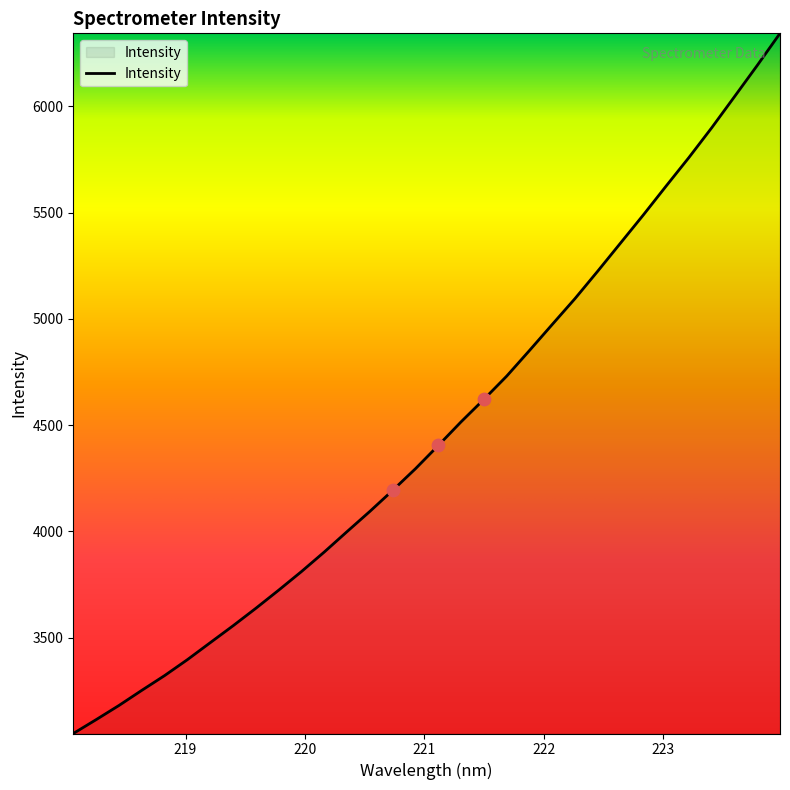

What is the difference between the maximum and minimum values?

3294.4